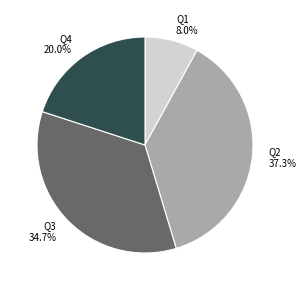

To the nearest percent, what is the difference between the Q1 and Q4 slice percentages?

12%